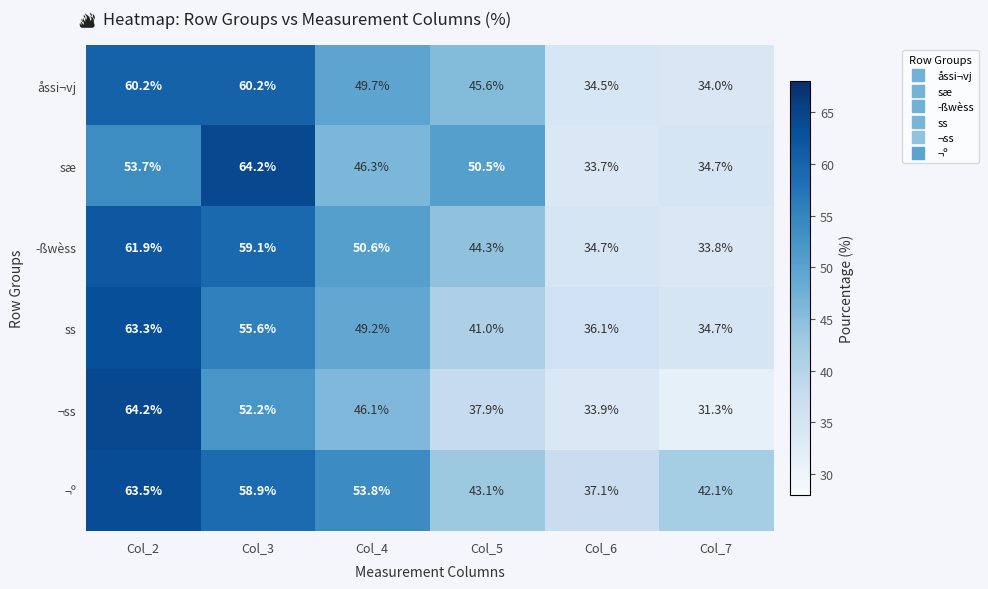

Is it true that åssi¬vj equals 60.2 at Col_3?

True